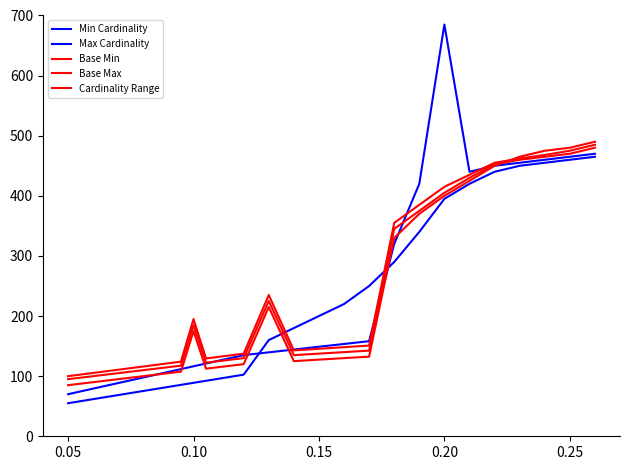

What is the lowest value of the Cardinality Range series?

100.0